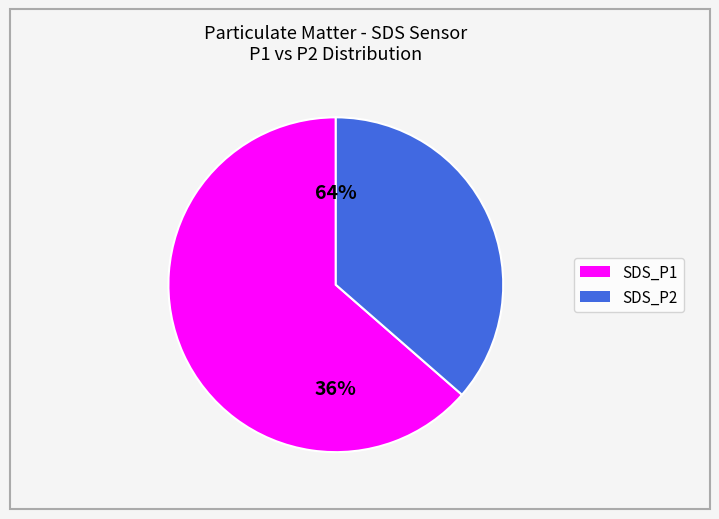

Rank the categories by value from highest to lowest.

SDS_P1, SDS_P2